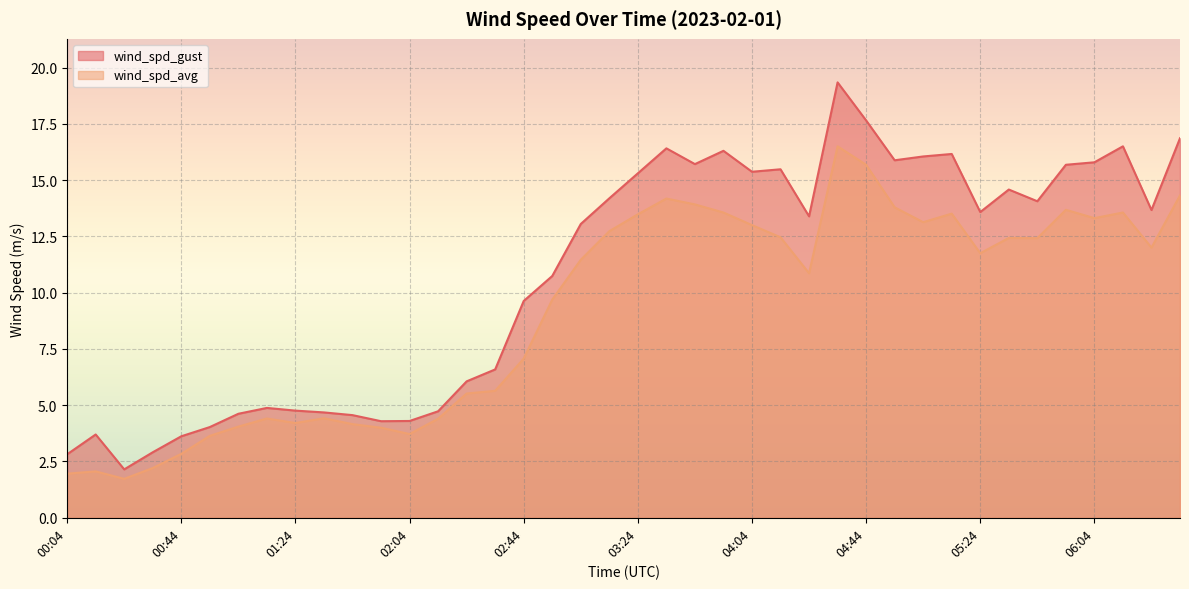

At how many categories does at least one series exceed 14?

18